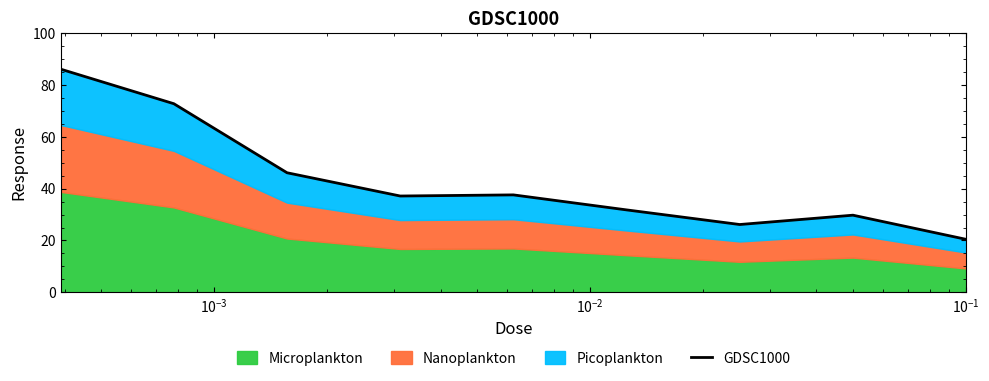

How many data points are less than 37?

4